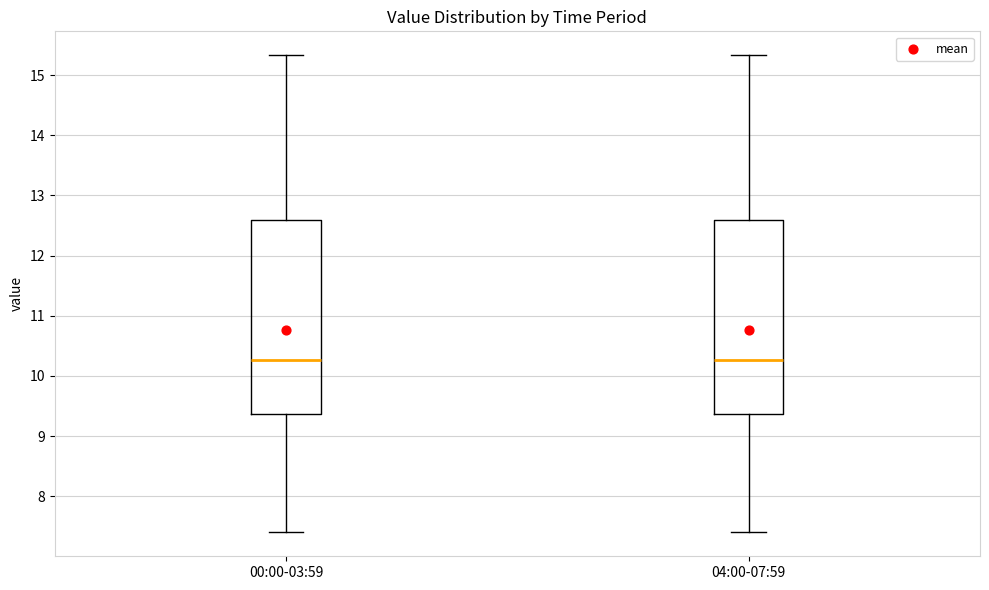

Reading left to right, read every box against the y-axis: the position of its median line, the range the box covers, and the ends of its whiskers. The values are not printed on the chart, so give them approximately, as read against the axis.

00:00-03:59: median 10.3, box 9.4 to 12.6, whiskers 7.4 to 15.3
04:00-07:59: median 10.3, box 9.4 to 12.6, whiskers 7.4 to 15.3